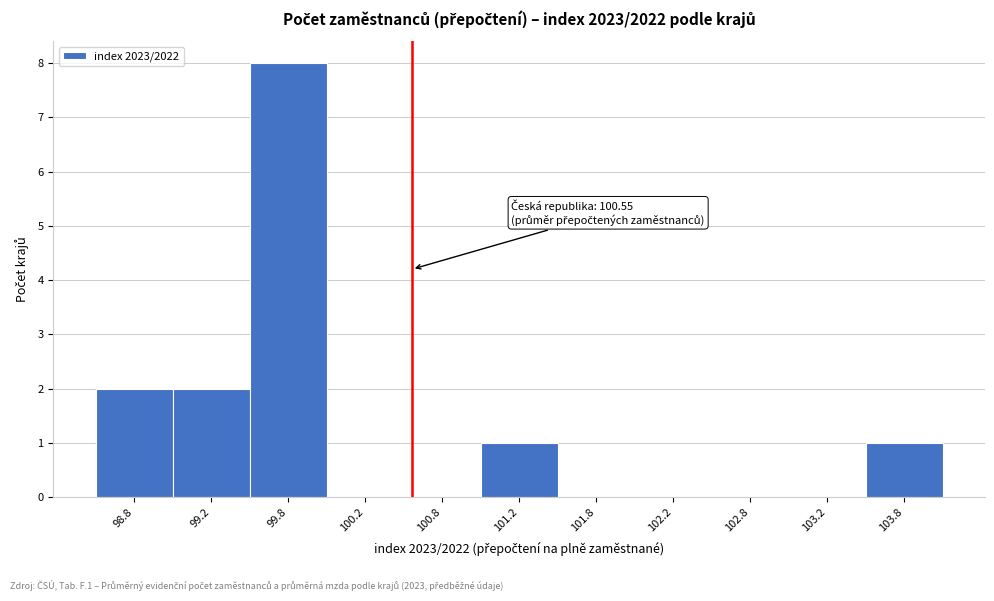

Which range on the x-axis has the tallest bar?

99.5 to 100.0